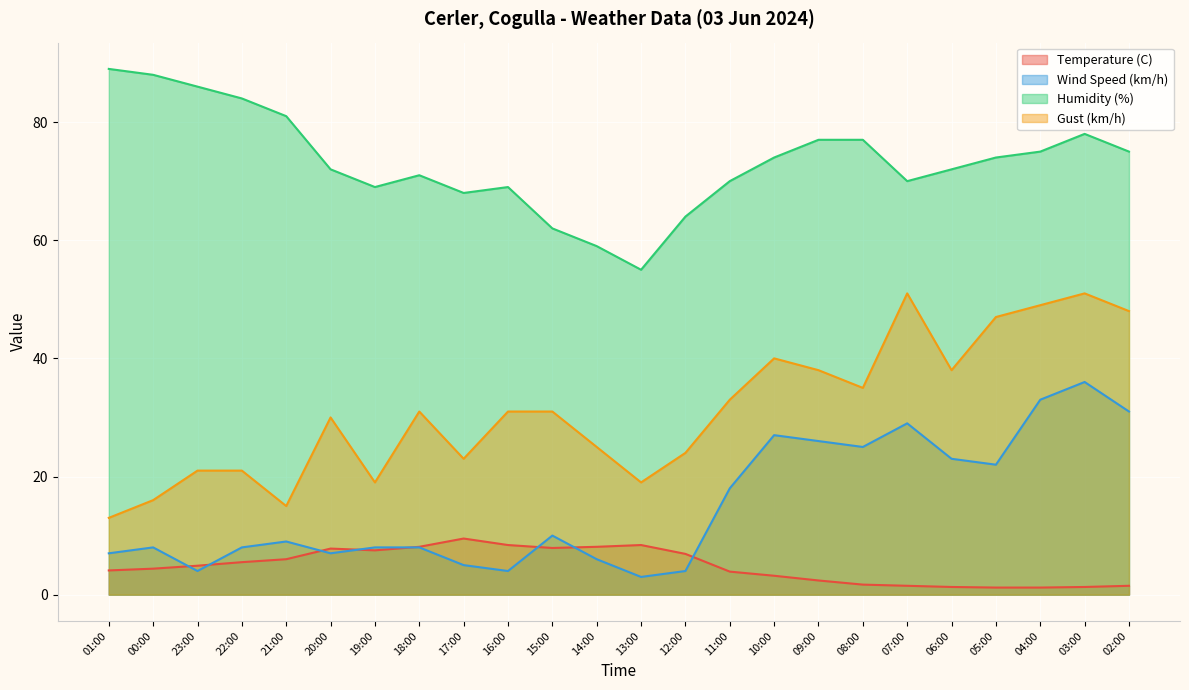

Reading right to left, extract all data points from this chart.

Temperature (C): 02:00=1.5	03:00=1.3	04:00=1.2	05:00=1.2	06:00=1.3	07:00=1.5	08:00=1.7	09:00=2.4	10:00=3.2	11:00=3.9	12:00=6.9	13:00=8.4	14:00=8.1	15:00=7.9	16:00=8.4	17:00=9.5	18:00=8.1	19:00=7.5	20:00=7.8	21:00=6.0	22:00=5.5	23:00=4.9	00:00=4.4	01:00=4.1
Wind Speed (km/h): 02:00=31.0	03:00=36.0	04:00=33.0	05:00=22.0	06:00=23.0	07:00=29.0	08:00=25.0	09:00=26.0	10:00=27.0	11:00=18.0	12:00=4.0	13:00=3.0	14:00=6.0	15:00=10.0	16:00=4.0	17:00=5.0	18:00=8.0	19:00=8.0	20:00=7.0	21:00=9.0	22:00=8.0	23:00=4.0	00:00=8.0	01:00=7.0
Humidity (%): 02:00=75.0	03:00=78.0	04:00=75.0	05:00=74.0	06:00=72.0	07:00=70.0	08:00=77.0	09:00=77.0	10:00=74.0	11:00=70.0	12:00=64.0	13:00=55.0	14:00=59.0	15:00=62.0	16:00=69.0	17:00=68.0	18:00=71.0	19:00=69.0	20:00=72.0	21:00=81.0	22:00=84.0	23:00=86.0	00:00=88.0	01:00=89.0
Gust (km/h): 02:00=48.0	03:00=51.0	04:00=49.0	05:00=47.0	06:00=38.0	07:00=51.0	08:00=35.0	09:00=38.0	10:00=40.0	11:00=33.0	12:00=24.0	13:00=19.0	14:00=25.0	15:00=31.0	16:00=31.0	17:00=23.0	18:00=31.0	19:00=19.0	20:00=30.0	21:00=15.0	22:00=21.0	23:00=21.0	00:00=16.0	01:00=13.0